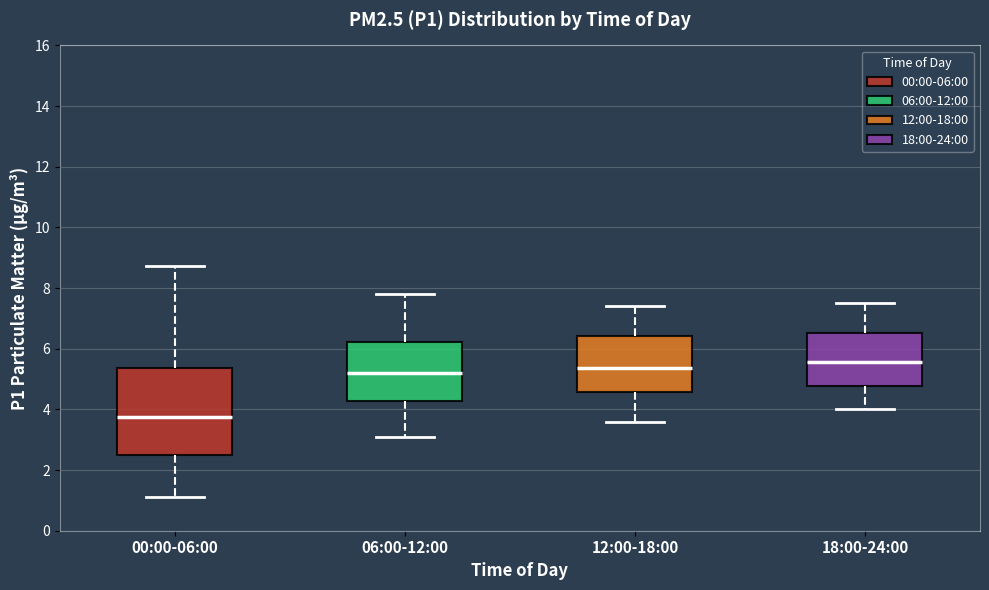

Where is the upper edge of the box for 06:00-12:00 on the y-axis? The values are not printed on the chart, so give them approximately, as read against the axis.

6.2